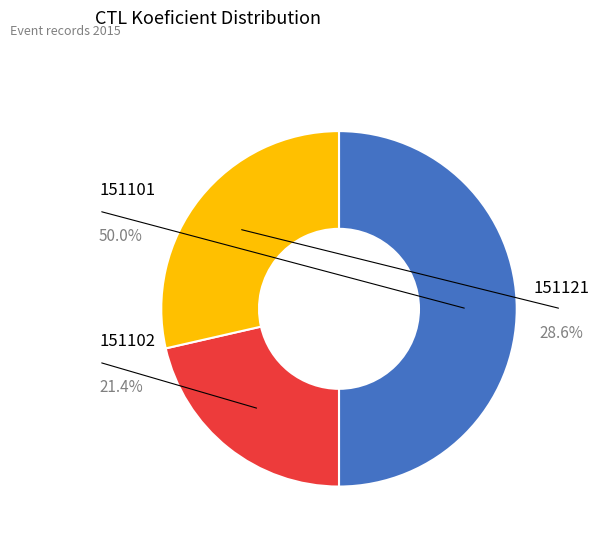

What is the total percentage of 151102 and 151101?

71.4%